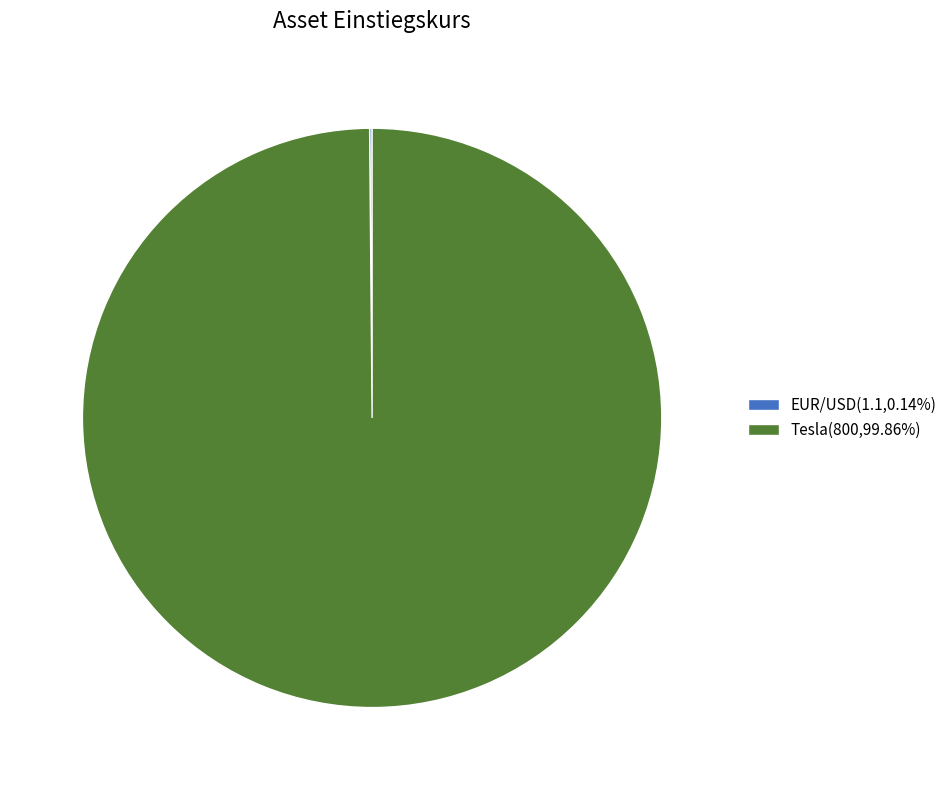

Does Tesla(800,99.86%) account for over 50% of the chart?

Yes